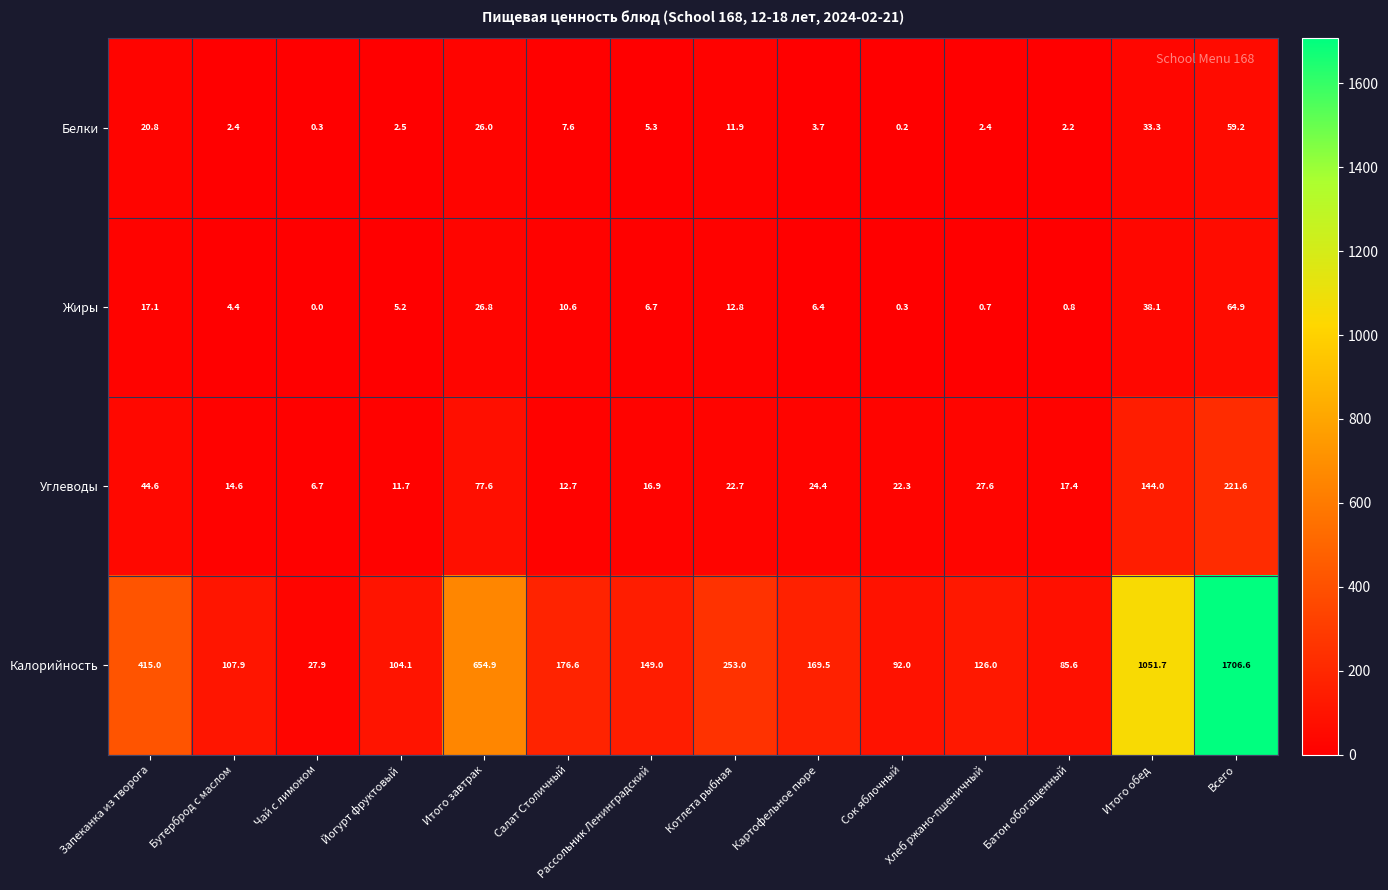

Which series has the largest range (max minus min)?

Калорийность